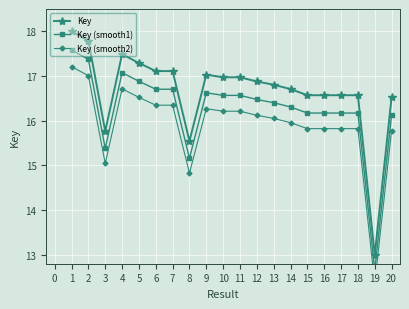

True or false: Key (smooth2) and Key intersect in this chart.

False